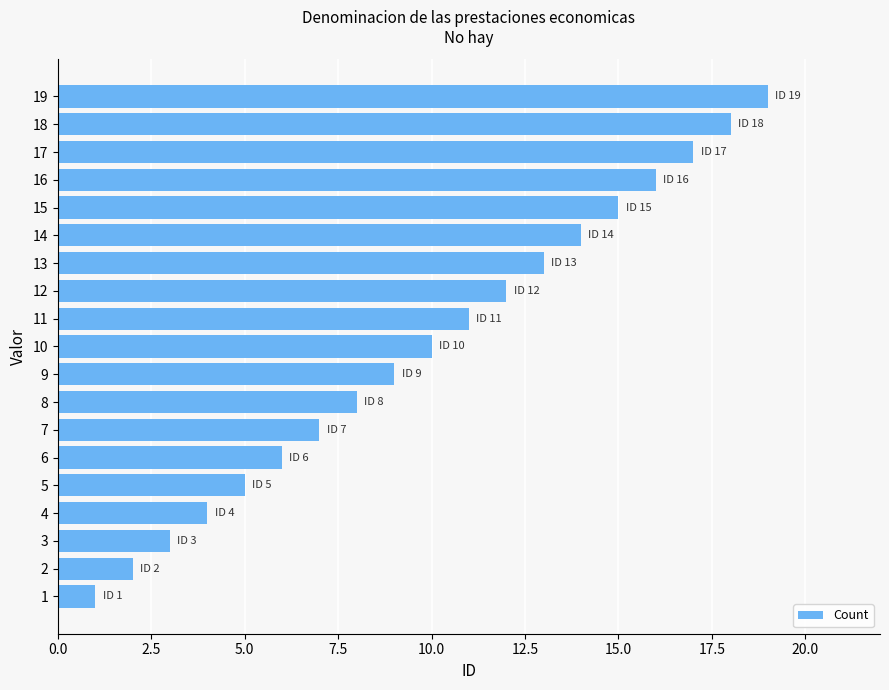

What is the greatest value displayed?

19